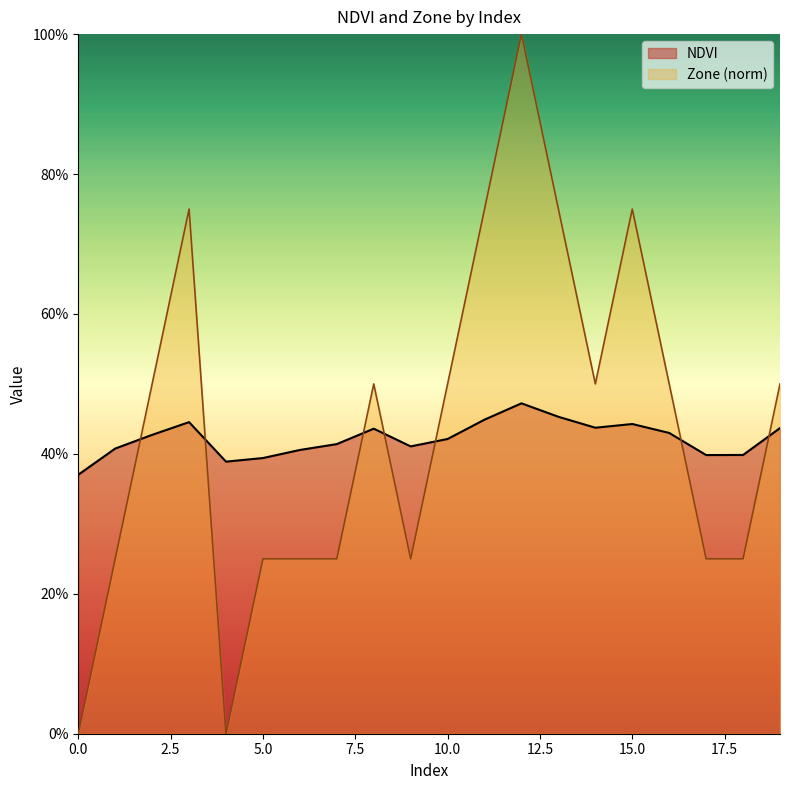

What is the difference between the second highest and minimum values in the Zone series?

0.8